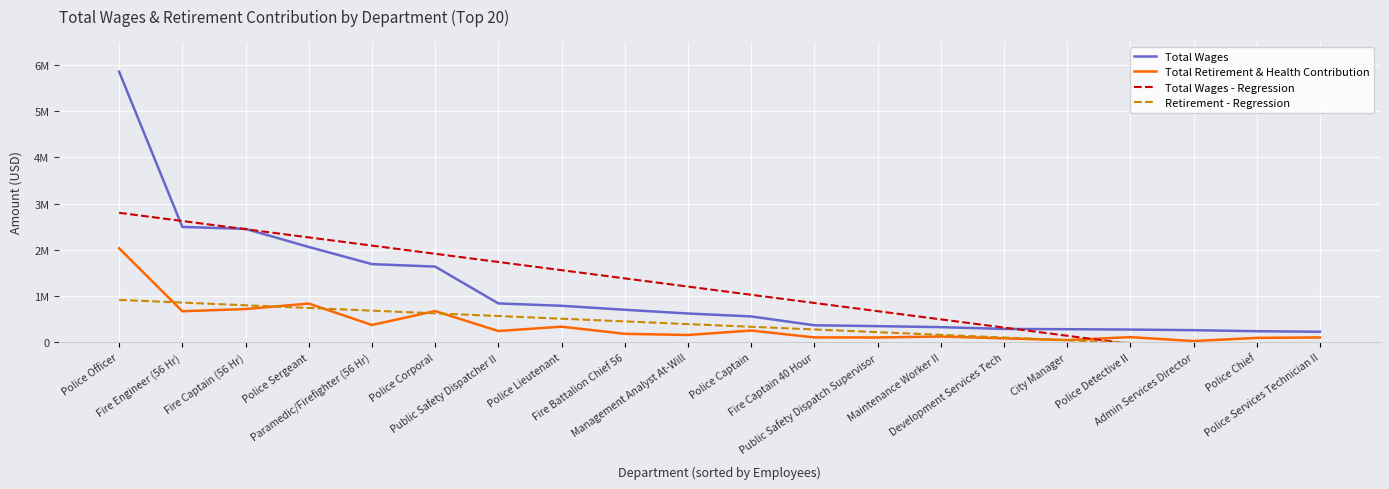

Reading left to right, extract all data points from this chart.

Total Wages: 5850239.0	2495111.0	2453179.0	2061960.0	1690561.0	1637471.0	841178.0	790315.0	703823.0	623418.0	559772.0	368877.0	349717.0	328356.0	289747.0	283728.0	275990.0	262973.0	240382.0	228685.0
Total Retirement & Health Contribution: 2032585.0	671937.0	719578.0	837987.0	374987.0	676147.0	244308.0	338538.0	183836.0	158502.0	255364.0	106807.0	104664.0	125742.0	86211.0	48643.0	112212.0	27273.0	96408.0	105439.0
Total Wages - Regression: 2800177.9	2622977.5	2445777.1	2268576.7	2091376.3	1914175.9	1736975.5	1559775.1	1382574.7	1205374.3	1028173.9	850973.5	673773.1	496572.7	319372.3	142171.9	-35028.5	-212228.9	-389429.3	-566629.7
Retirement - Regression: 917159.7	859075.4	800991.0	742906.7	684822.3	626738.0	568653.6	510569.3	452484.9	394400.6	336316.2	278231.9	220147.5	162063.2	103978.8	45894.5	-12189.9	-70274.2	-128358.6	-186442.9